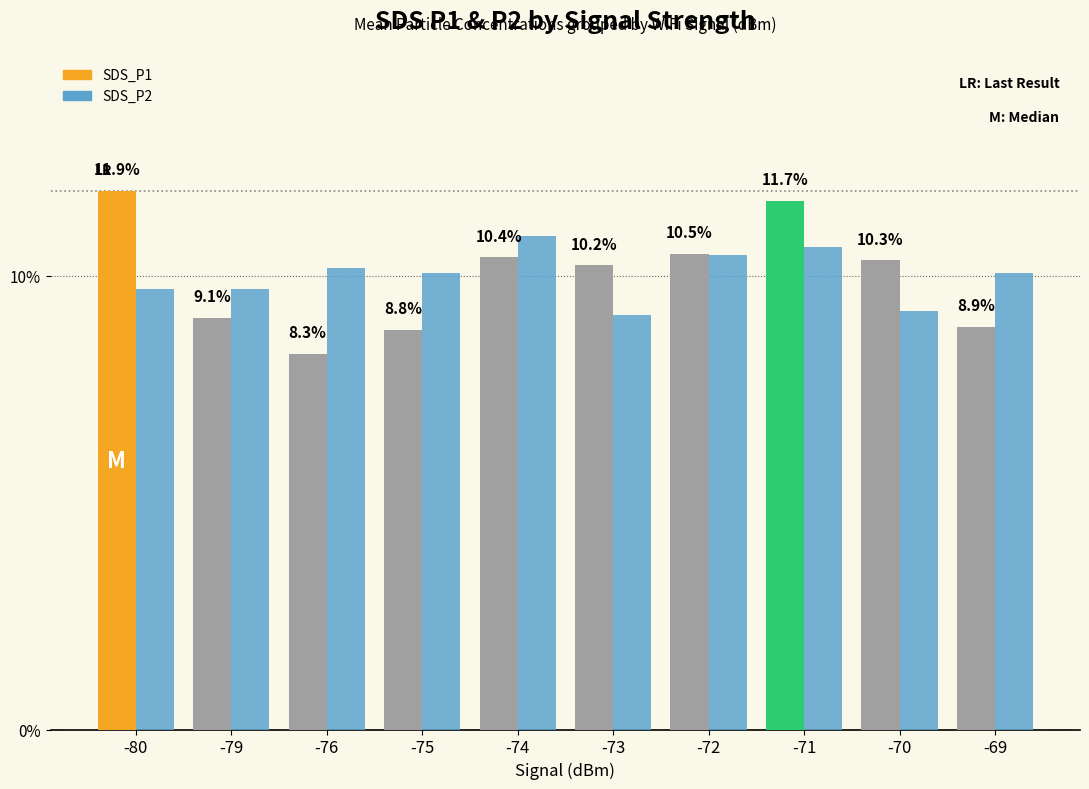

Does the chart contain any negative values?

No